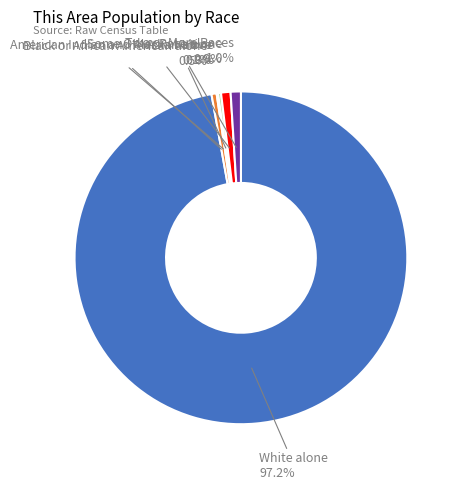

Is there any slice that represents more than half of the pie?

Yes